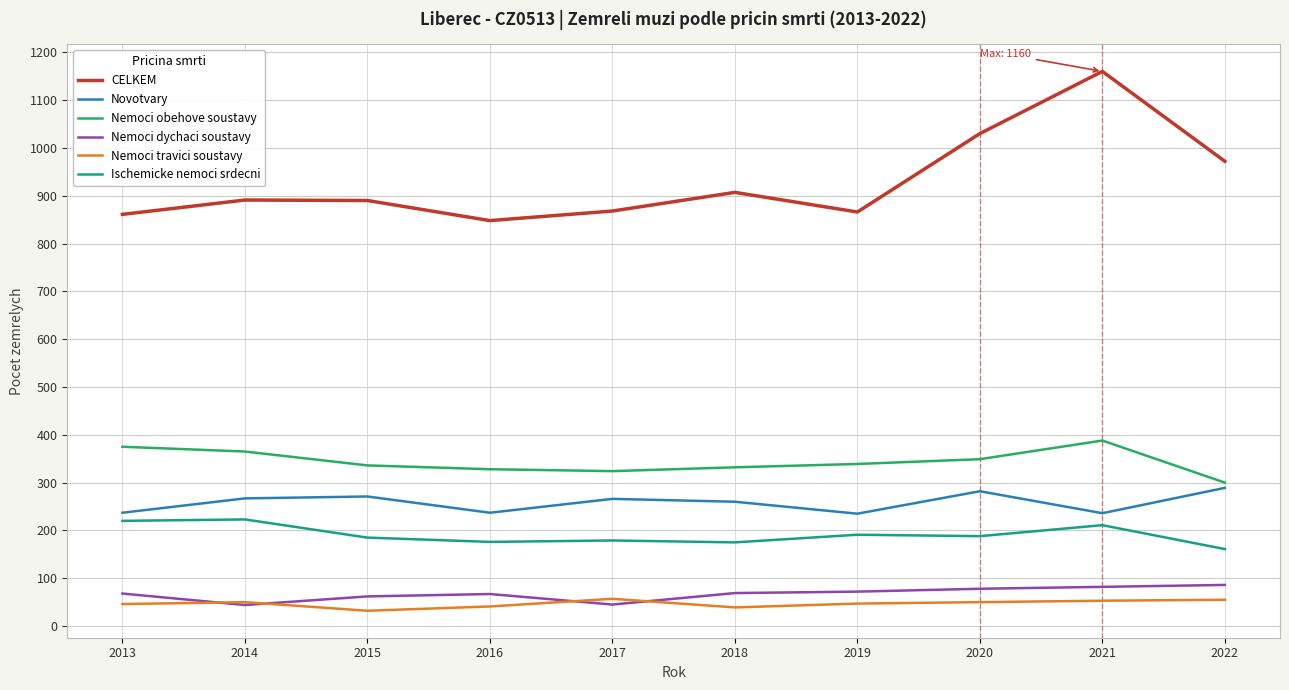

At which category is the sum across all series the highest?

2021